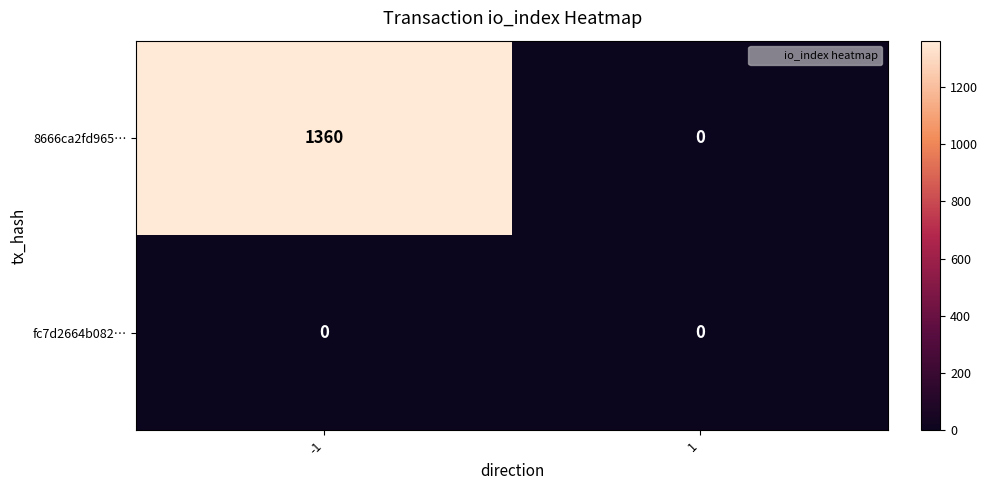

What is the maximum value shown in the chart?

1360